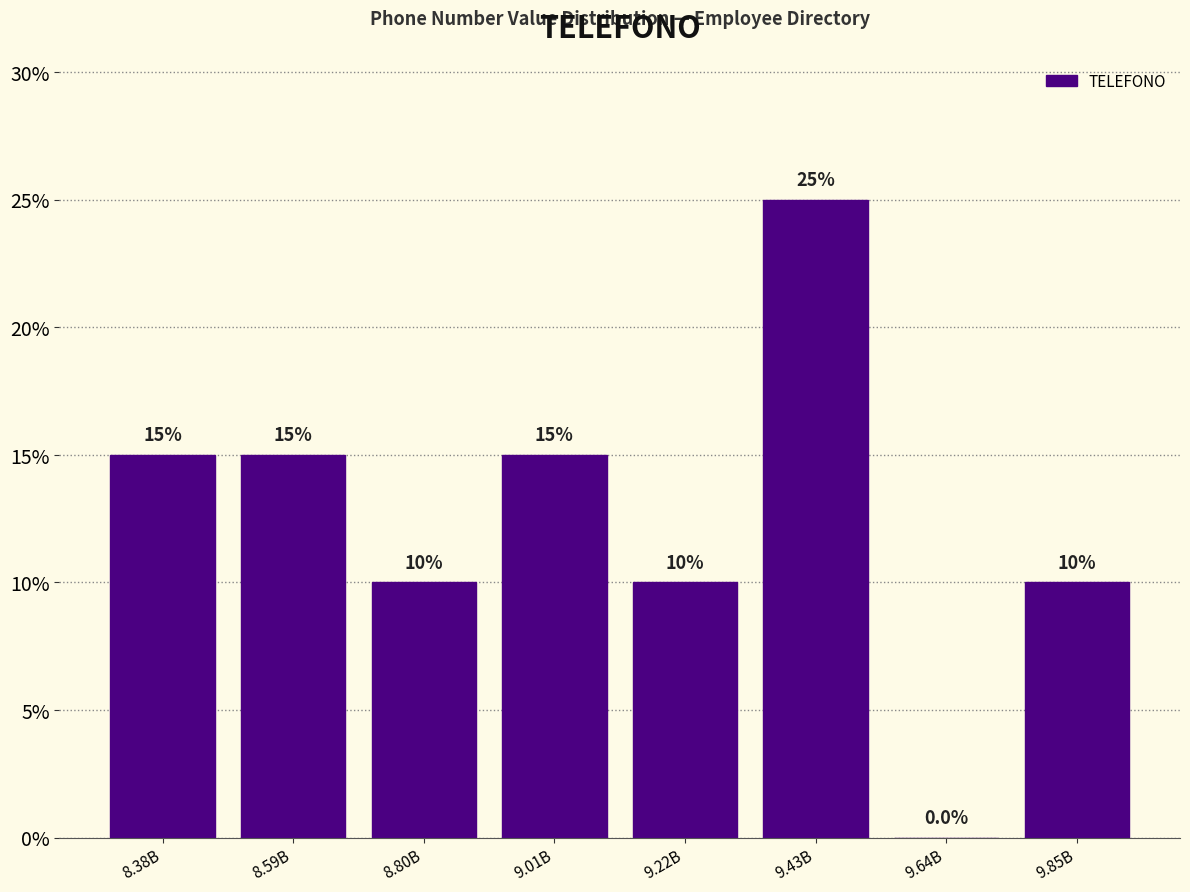

Reading left to right, list all the values displayed in this chart.

8.38B=15	8.59B=15	8.80B=10	9.01B=15	9.22B=10	9.43B=25	9.64B=0	9.85B=10